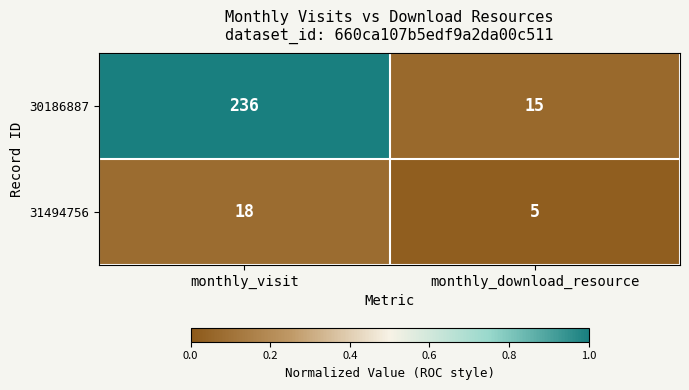

What is the sum of all 31494756 values?

23